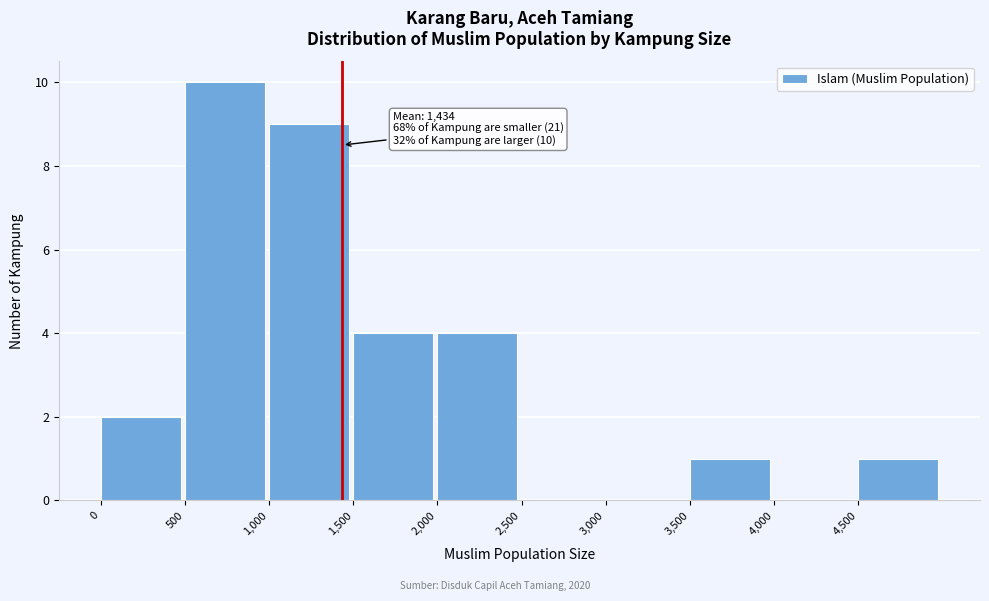

Which range on the x-axis has the tallest bar?

500 to 1000